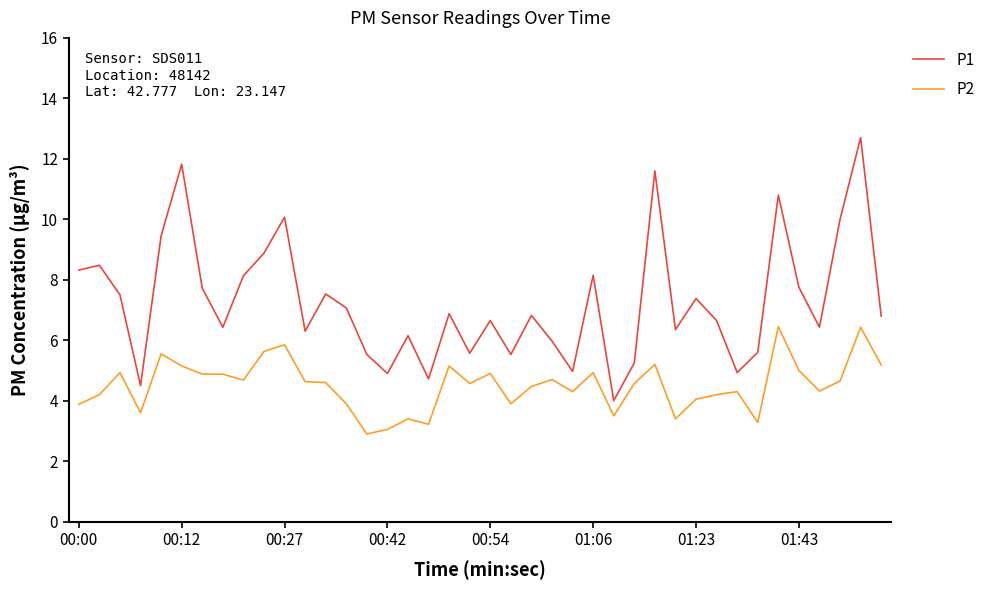

True or false: P1 and P2 intersect in this chart.

False